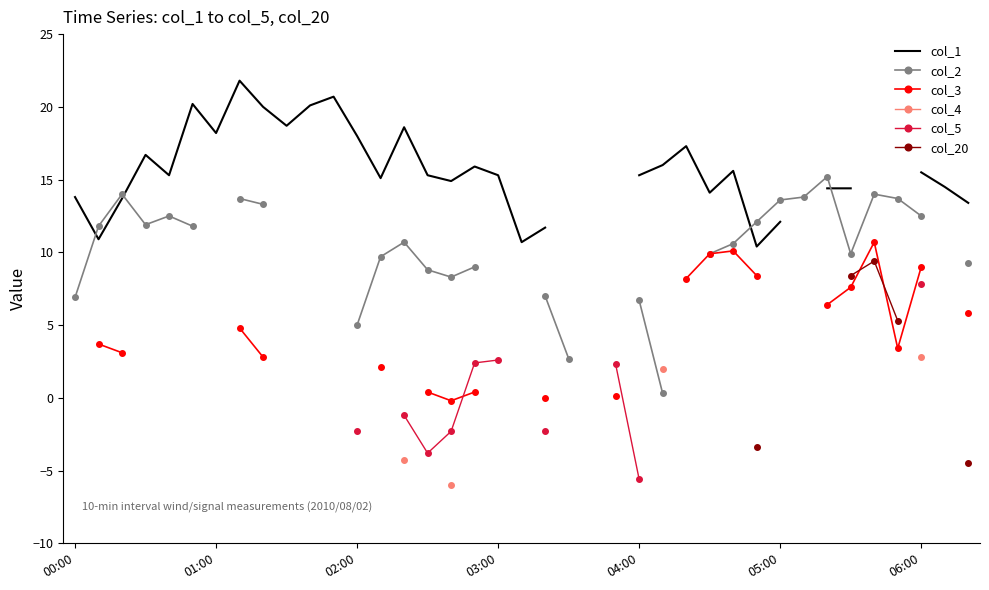

What is the spread (max minus min) of values at 8?

17.2